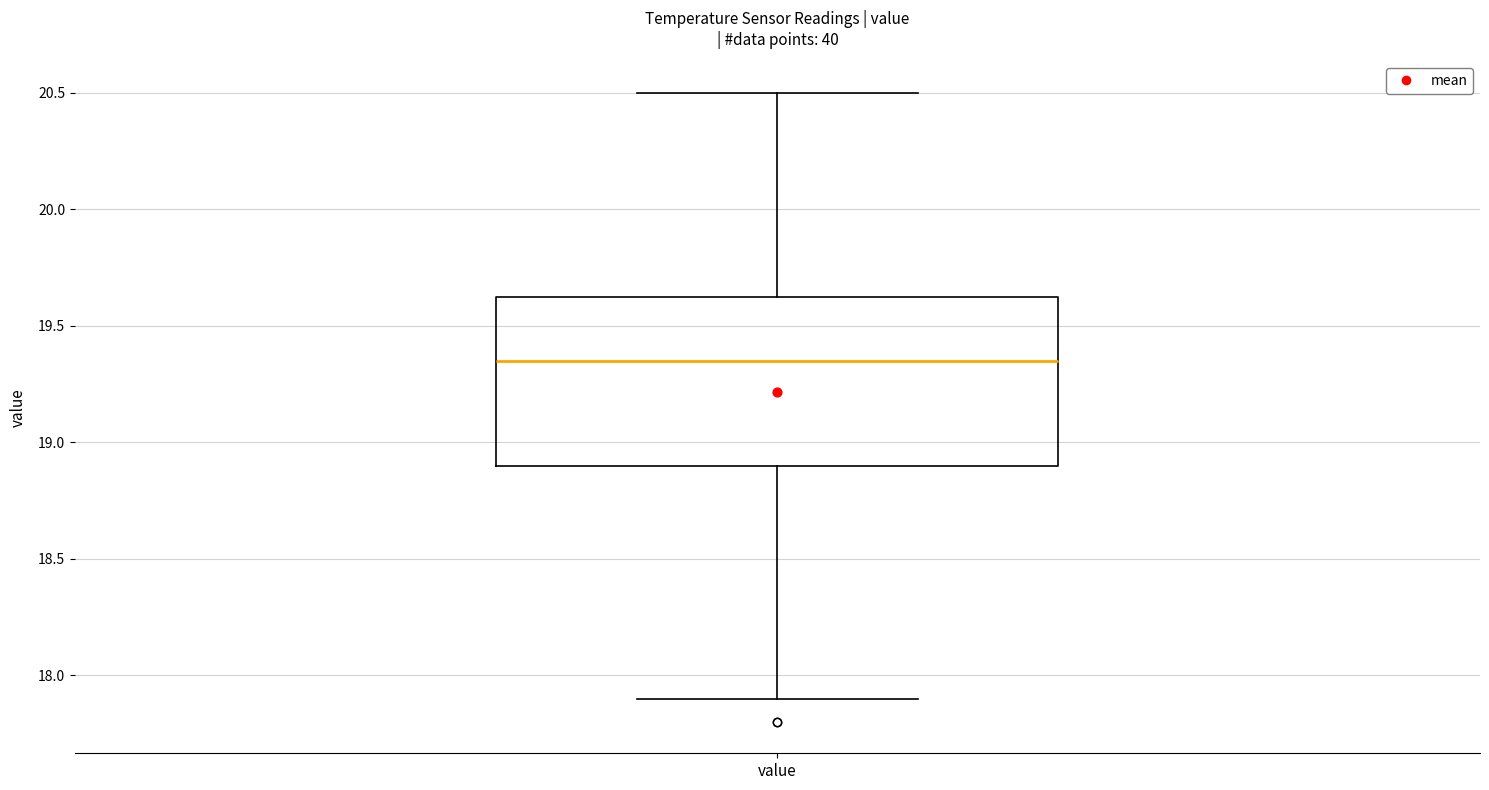

Read this box plot against the y-axis: the position of the median line, the range covered by the box, and the ends of both whiskers. The values are not printed on the chart, so give them approximately, as read against the axis.

median 19.35, box 18.90 to 19.65, whiskers 17.90 to 20.50